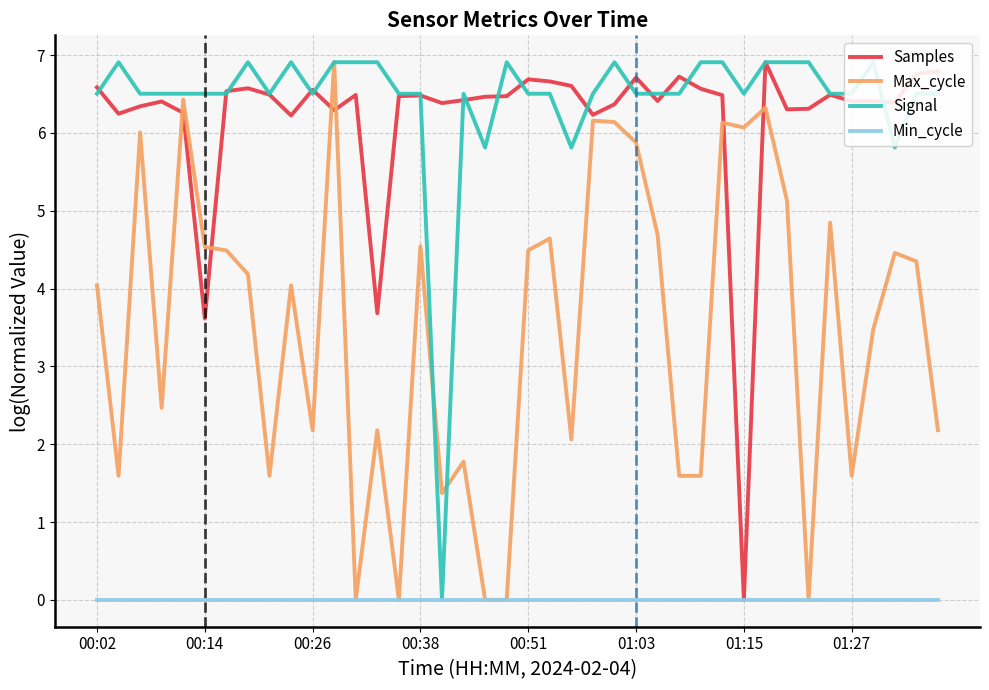

What are all the series names shown in the legend?

Samples, Max_cycle, Signal, Min_cycle